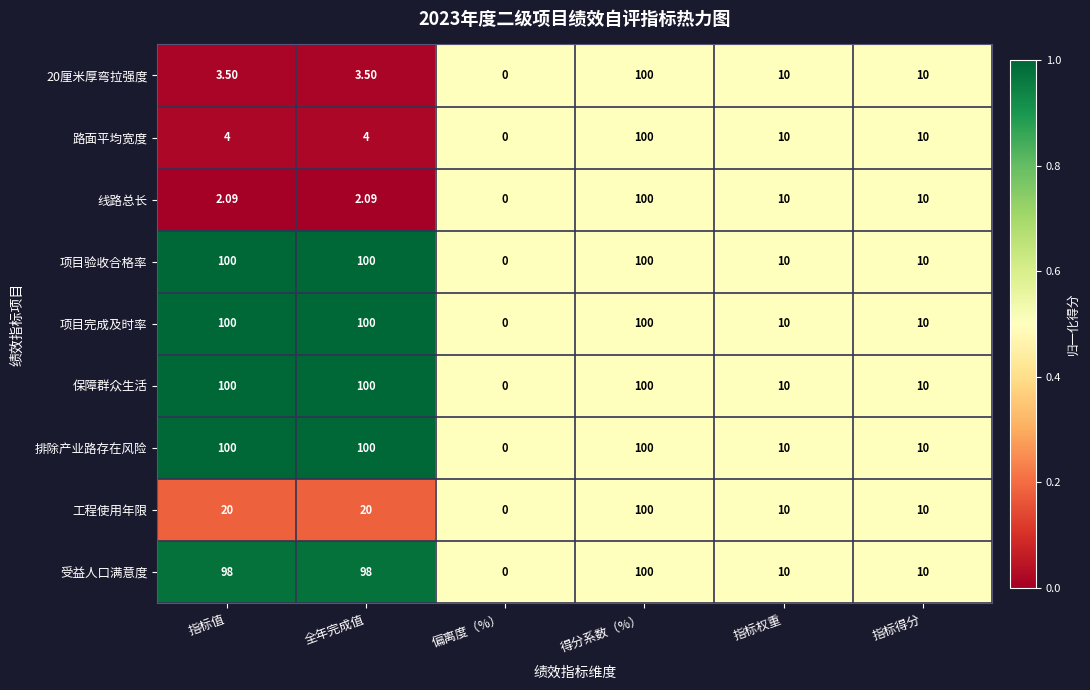

At which category is the sum across all series the highest?

得分系数（%）